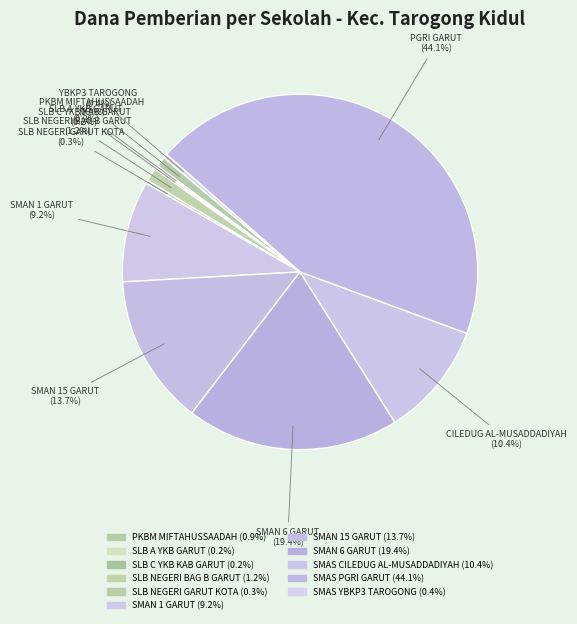

Is there a majority slice in this chart?

No